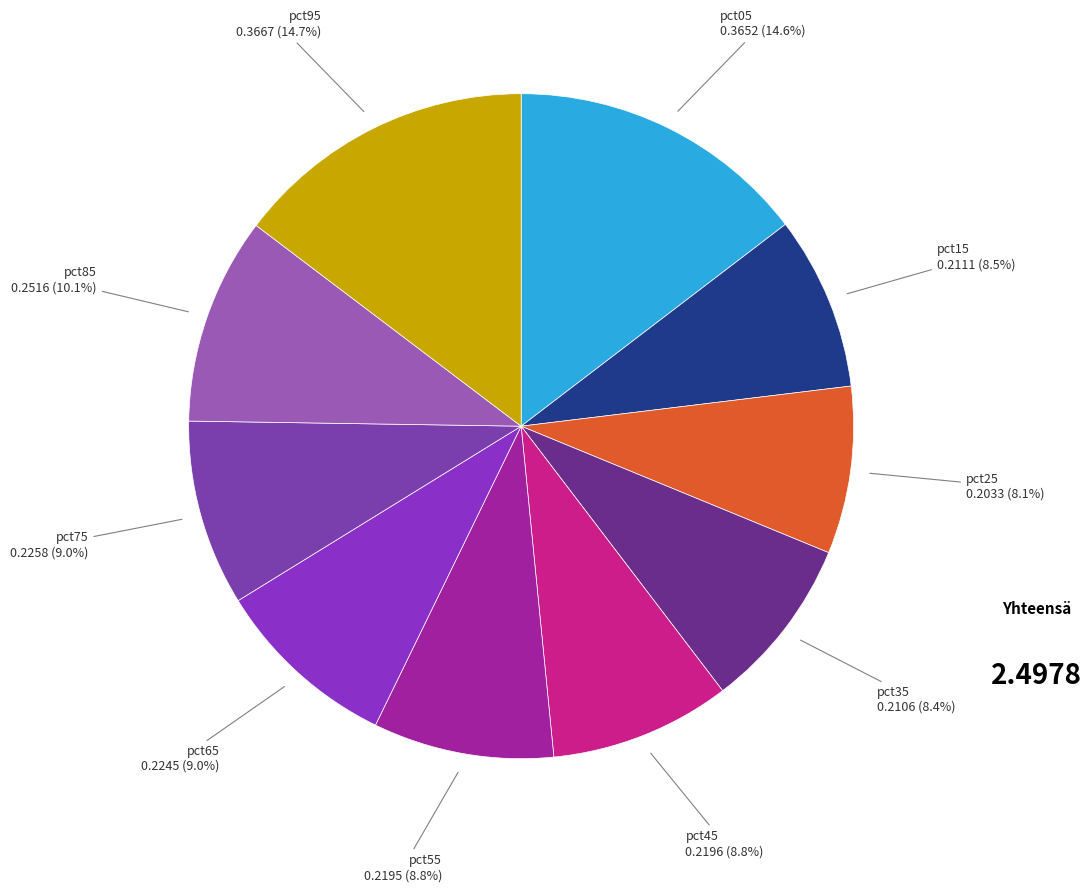

Which category has the biggest portion of the pie?

pct95